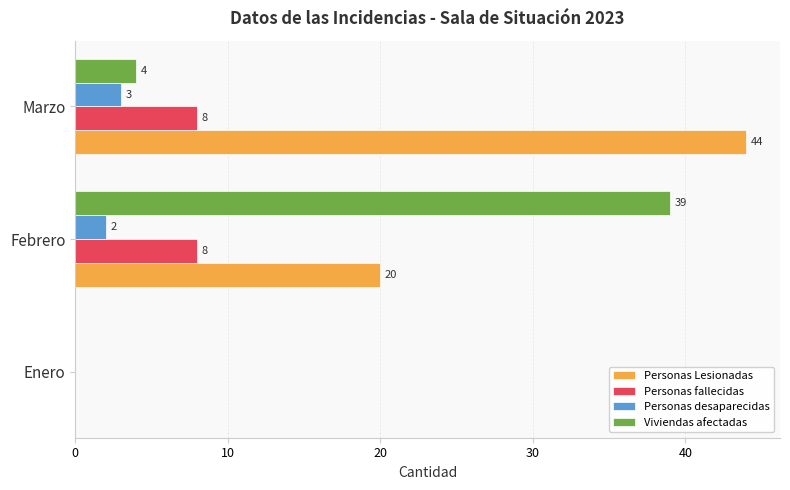

Between Febrero and Marzo, which series saw the biggest shift?

Viviendas afectadas